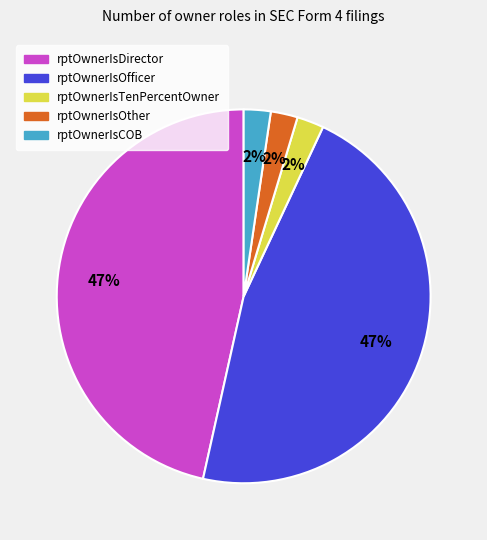

The rptOwnerIsTenPercentOwner slice represents 2% of the pie. True or false?

True